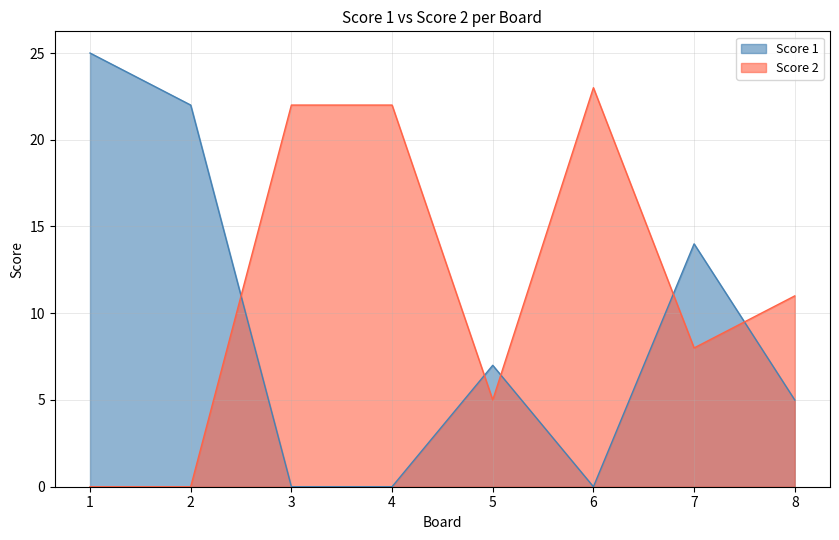

Which series has the largest total across all categories?

Score 2